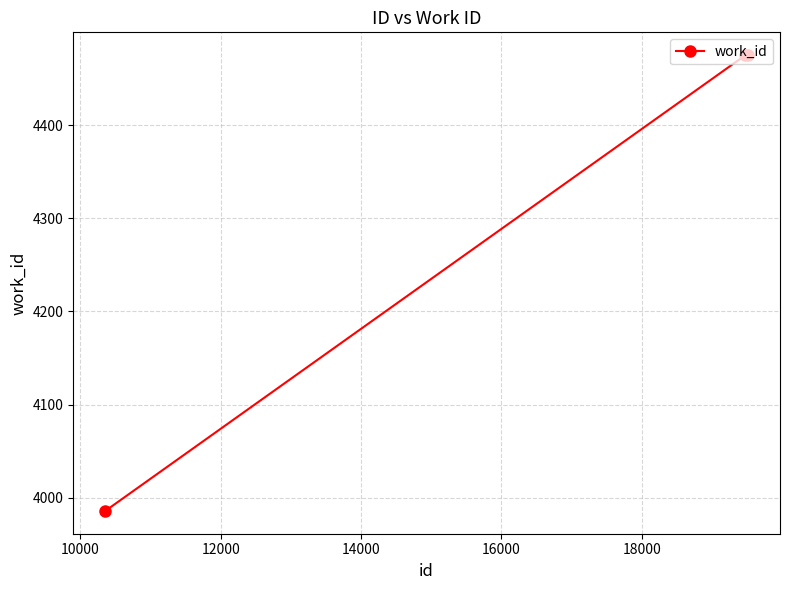

What is the sum of all values?

12936